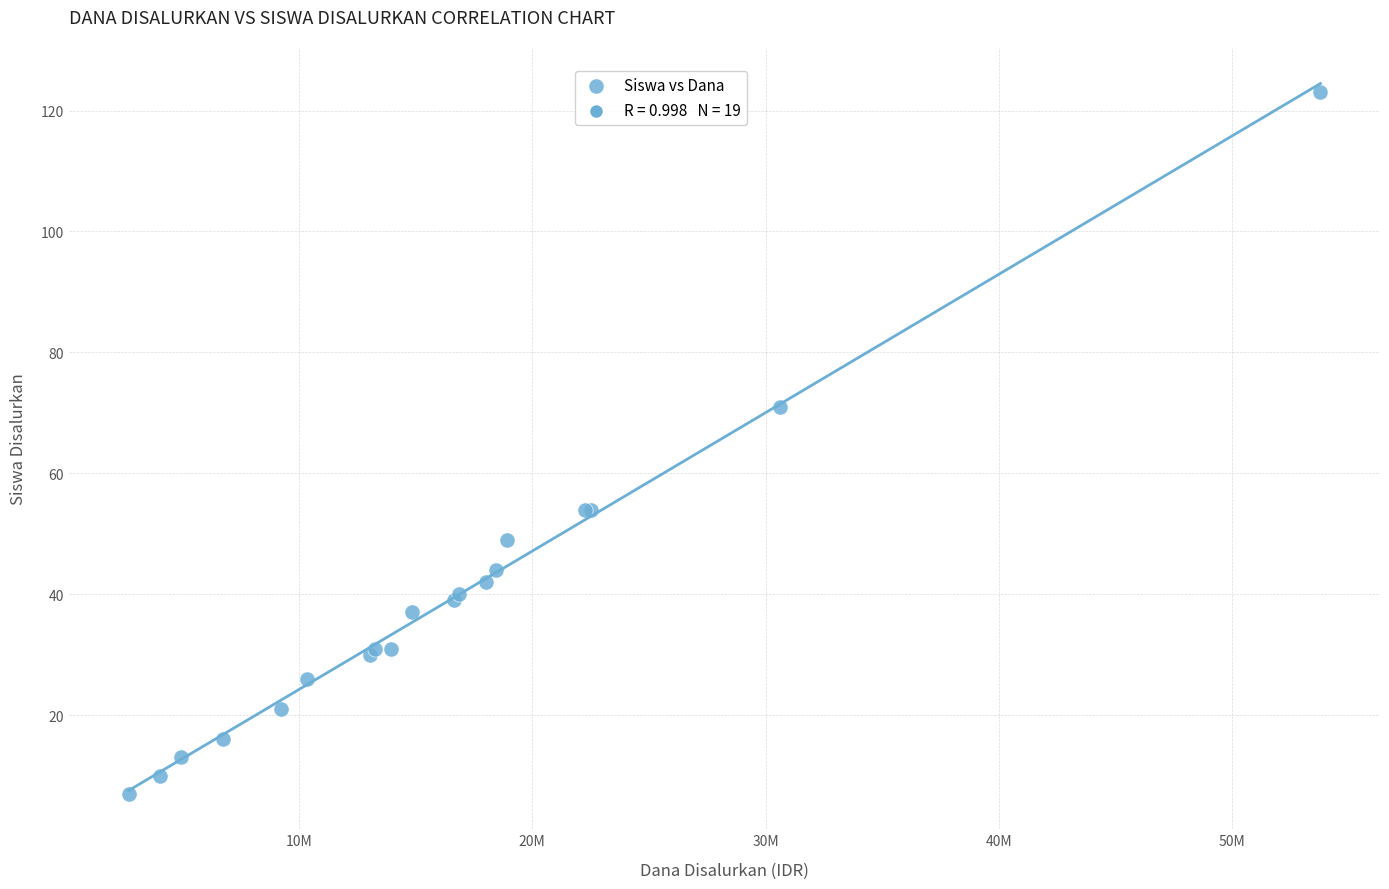

What Y value in the scatter plot is closest to 65?

71